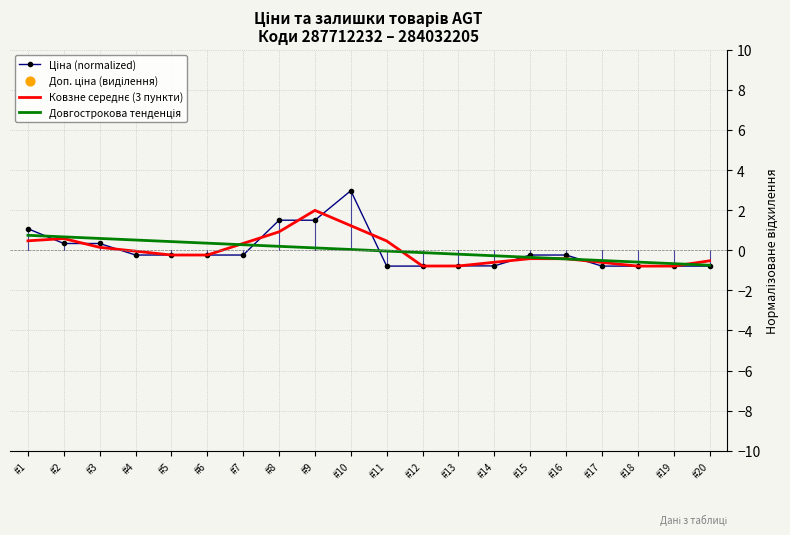

What is the total value across all series at #1?

2.3